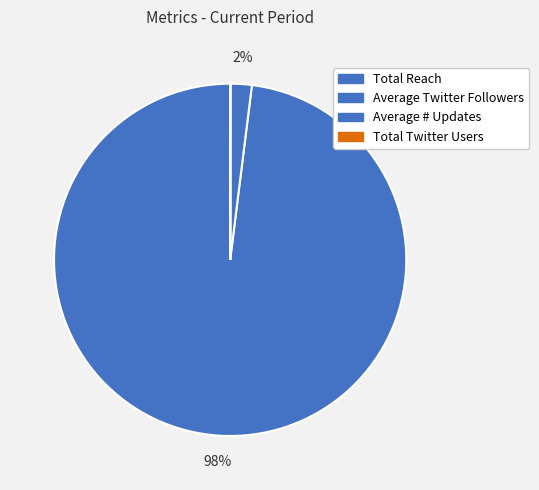

Is it true that Average # Updates is 0% of the pie?

True